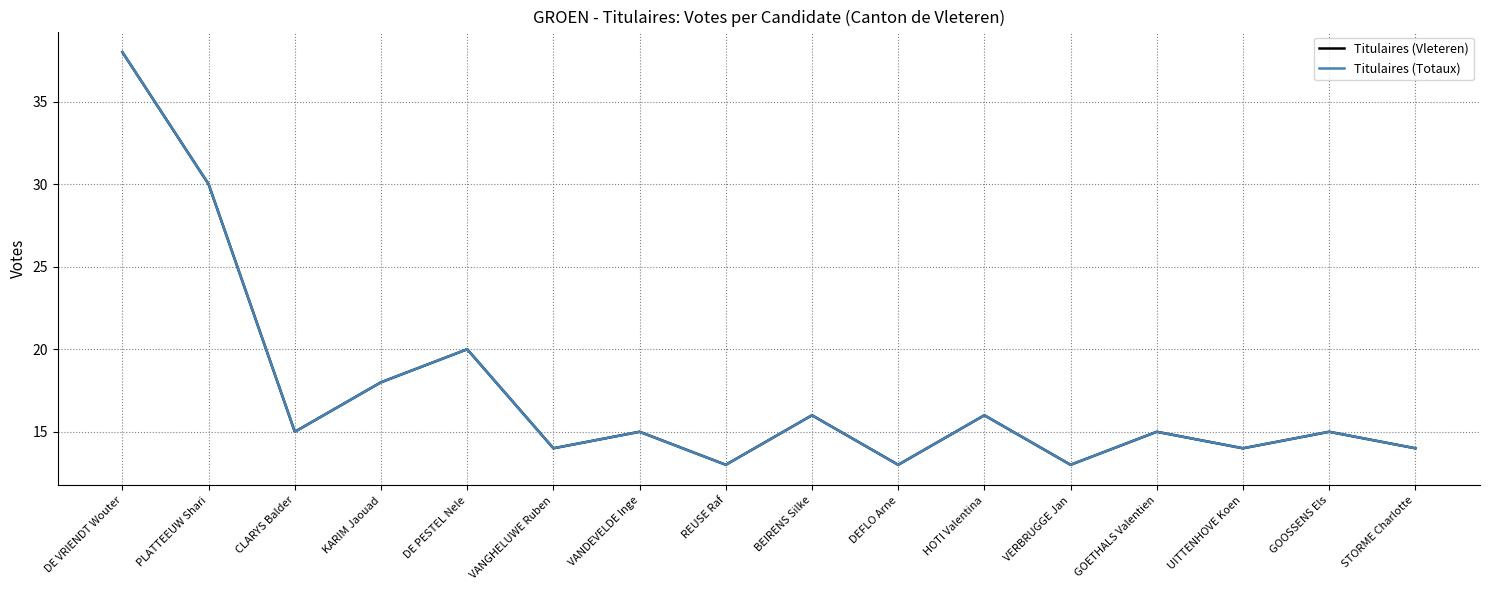

True or false: Titulaires (Totaux) has a value of 13 at DEFLO Arne.

True